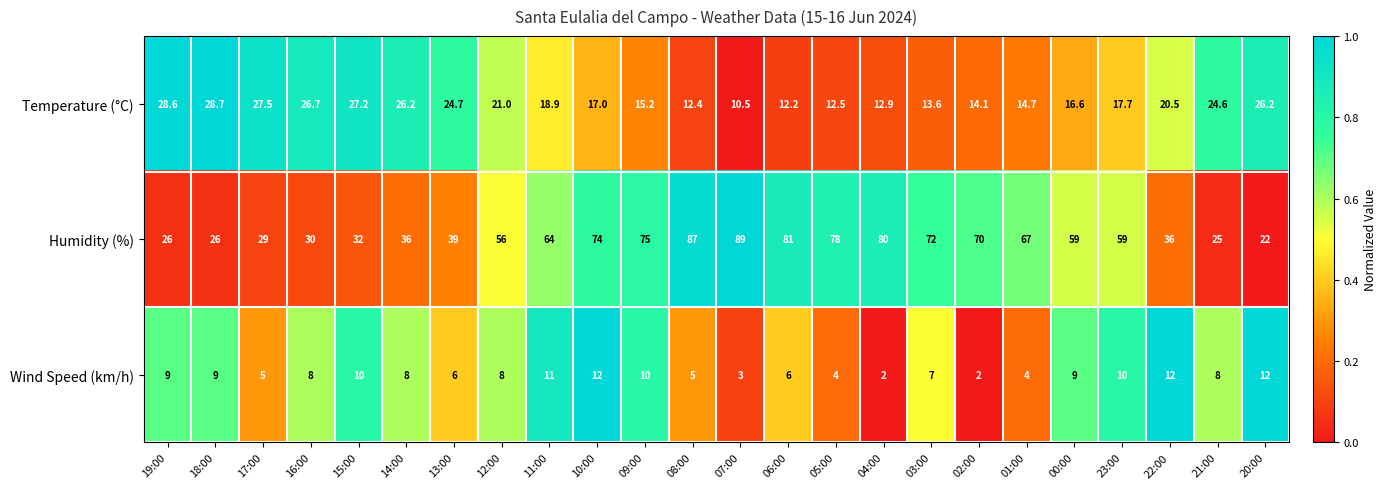

Which series has the widest spread of values?

Humidity (%)